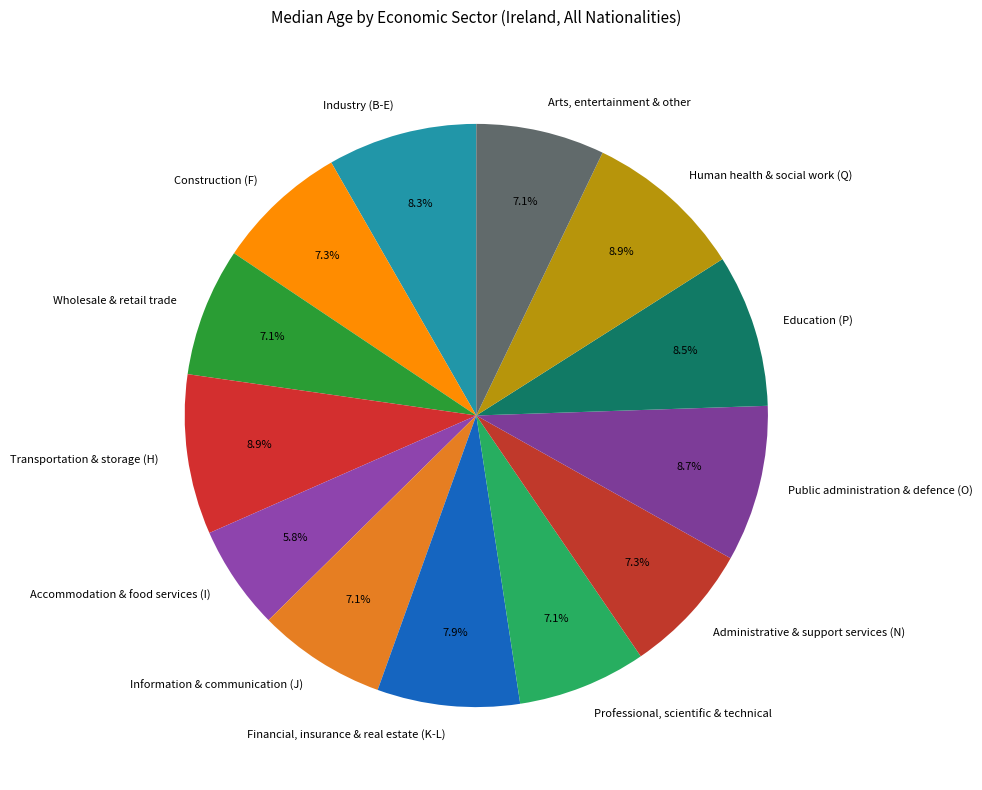

How many slices are in this pie chart?

13